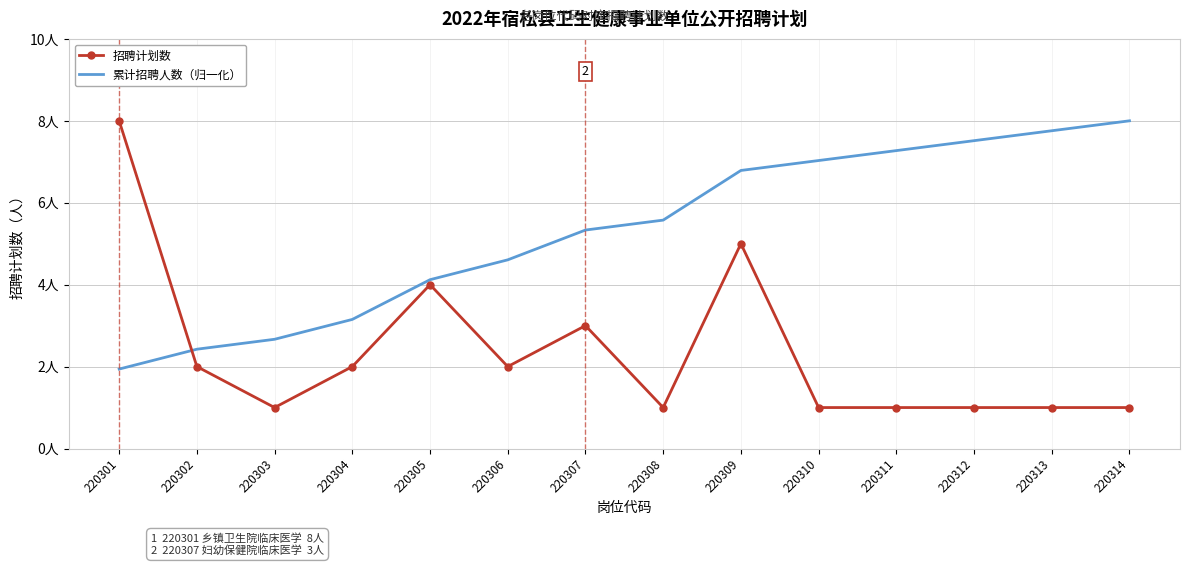

What are all the series names shown in the legend?

招聘计划数, 累计招聘人数（归一化）